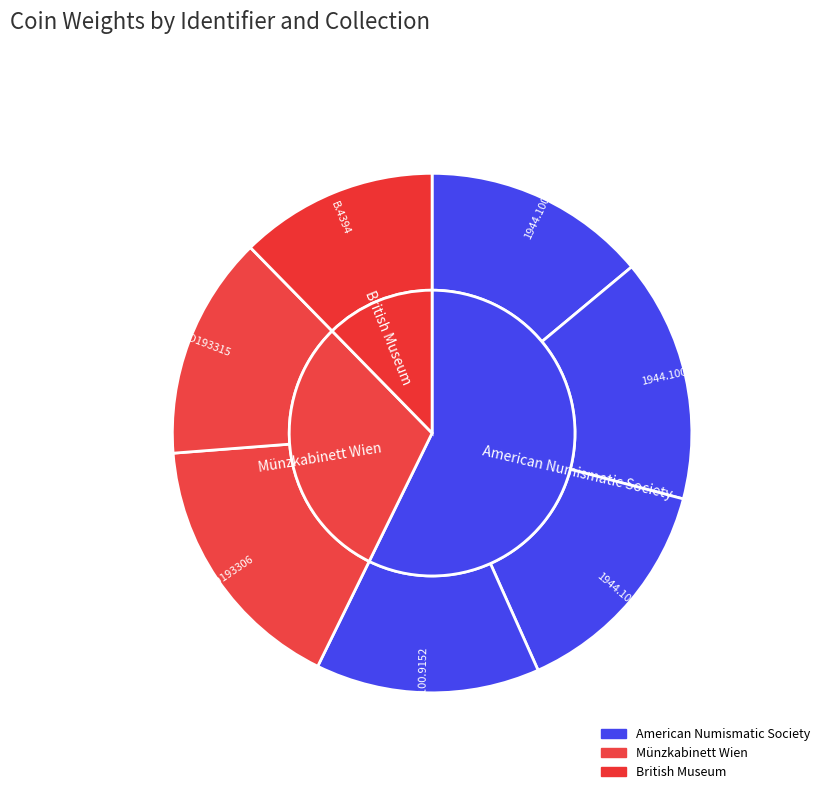

To the nearest percent, what is the difference between the largest and smallest slice percentages?

4%